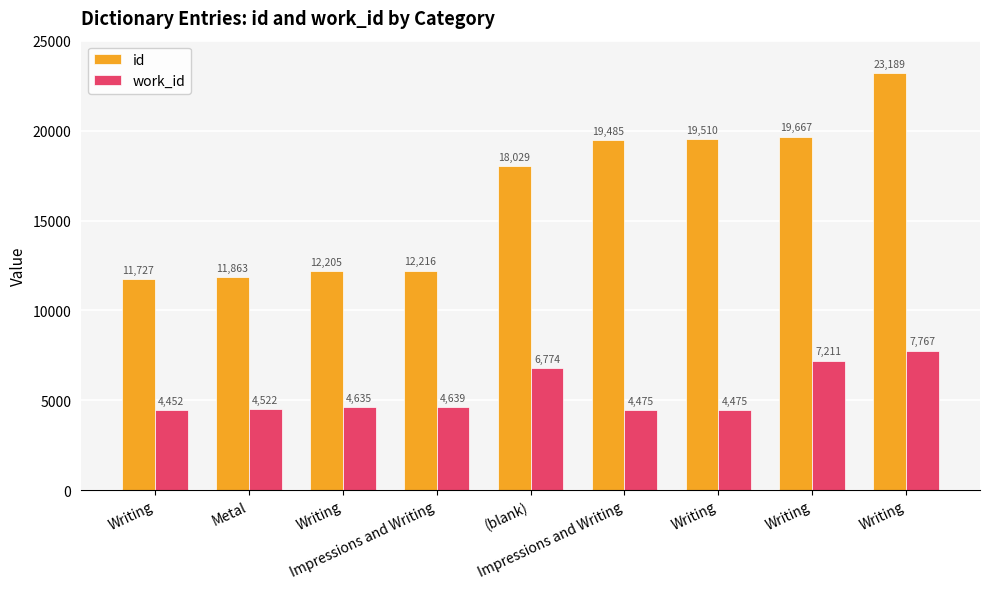

Between Writing and Impressions and Writing, which is larger?

Writing